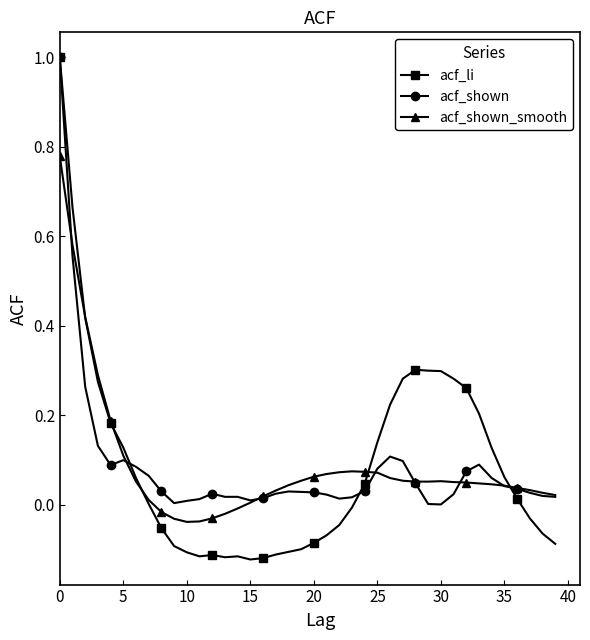

True or false: acf_li has more than 1 interior local peaks.

True